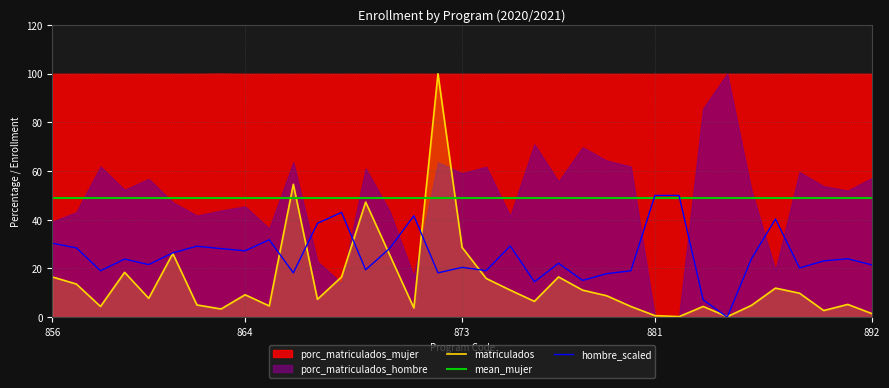

Which series has the largest range (max minus min)?

matriculados